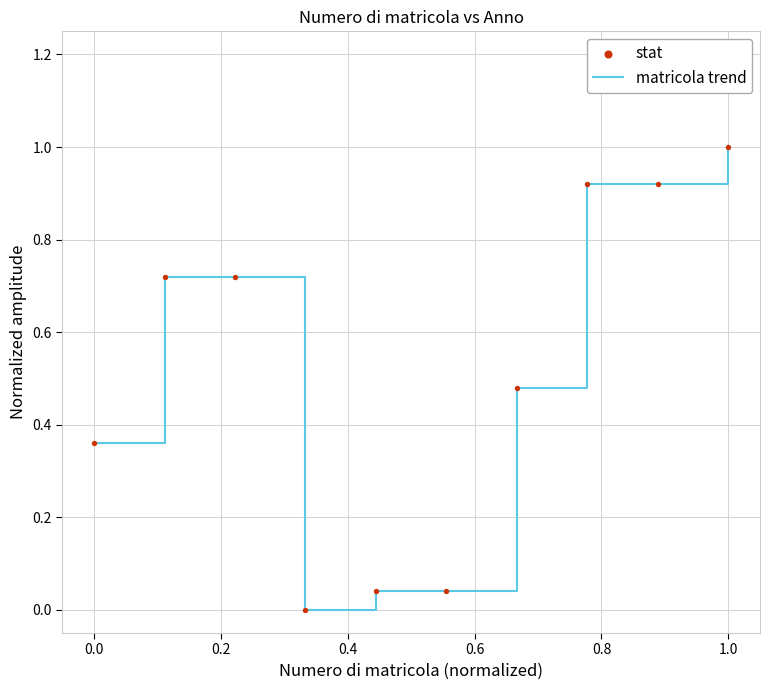

What is the difference between the maximum and minimum values?

1.0